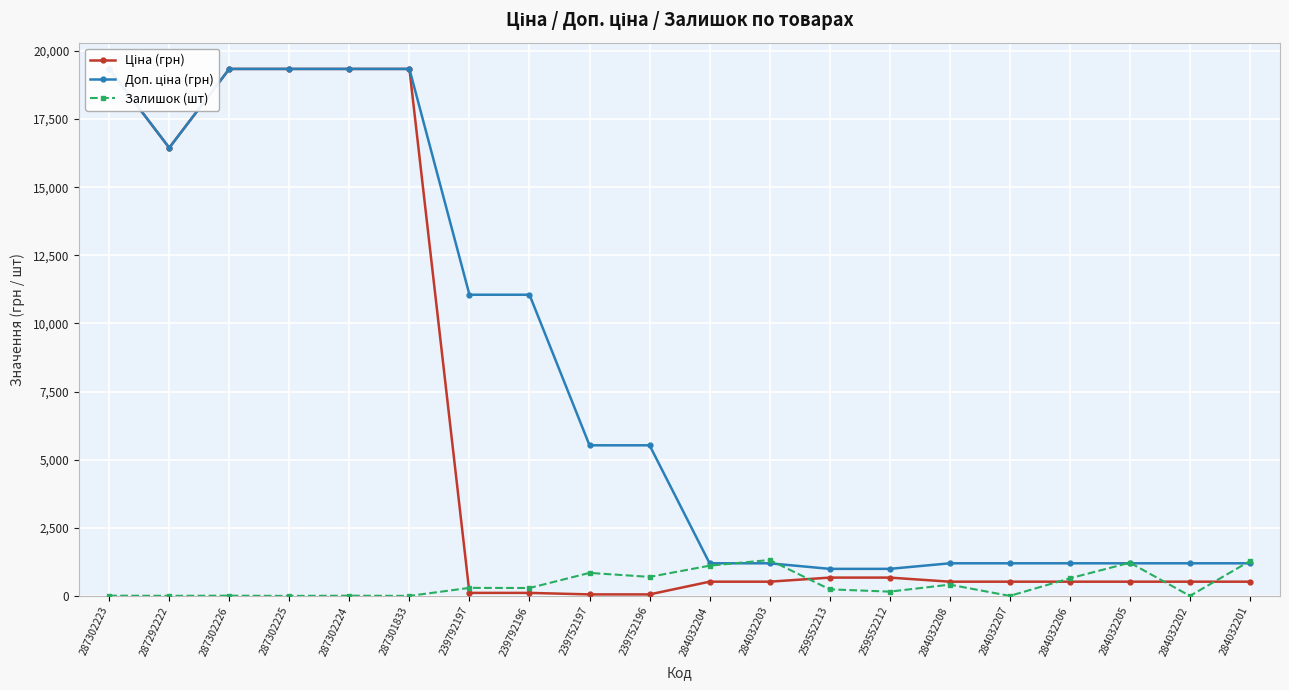

True or false: Ціна (грн) and Доп. ціна (грн) intersect in this chart.

False